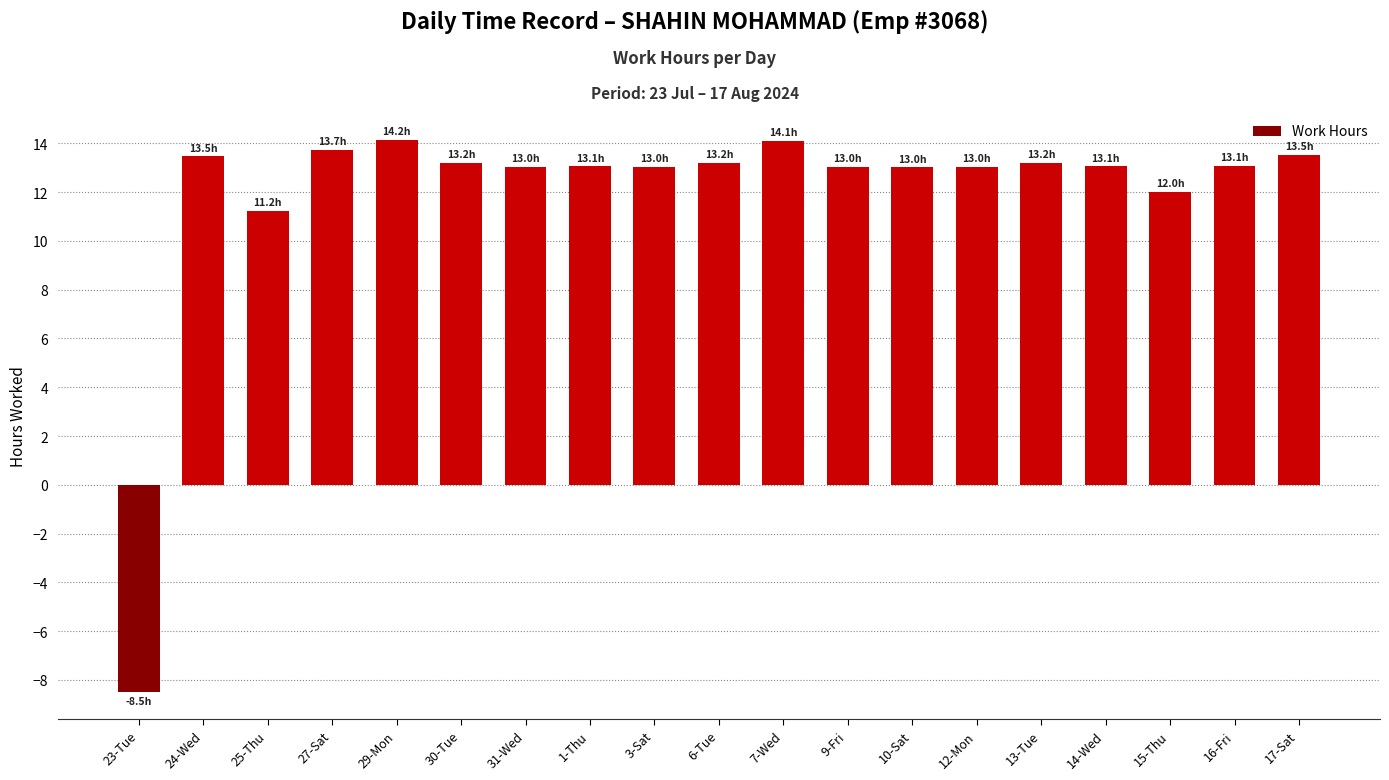

Is it true that the value at 30-Tue is 13.2?

True